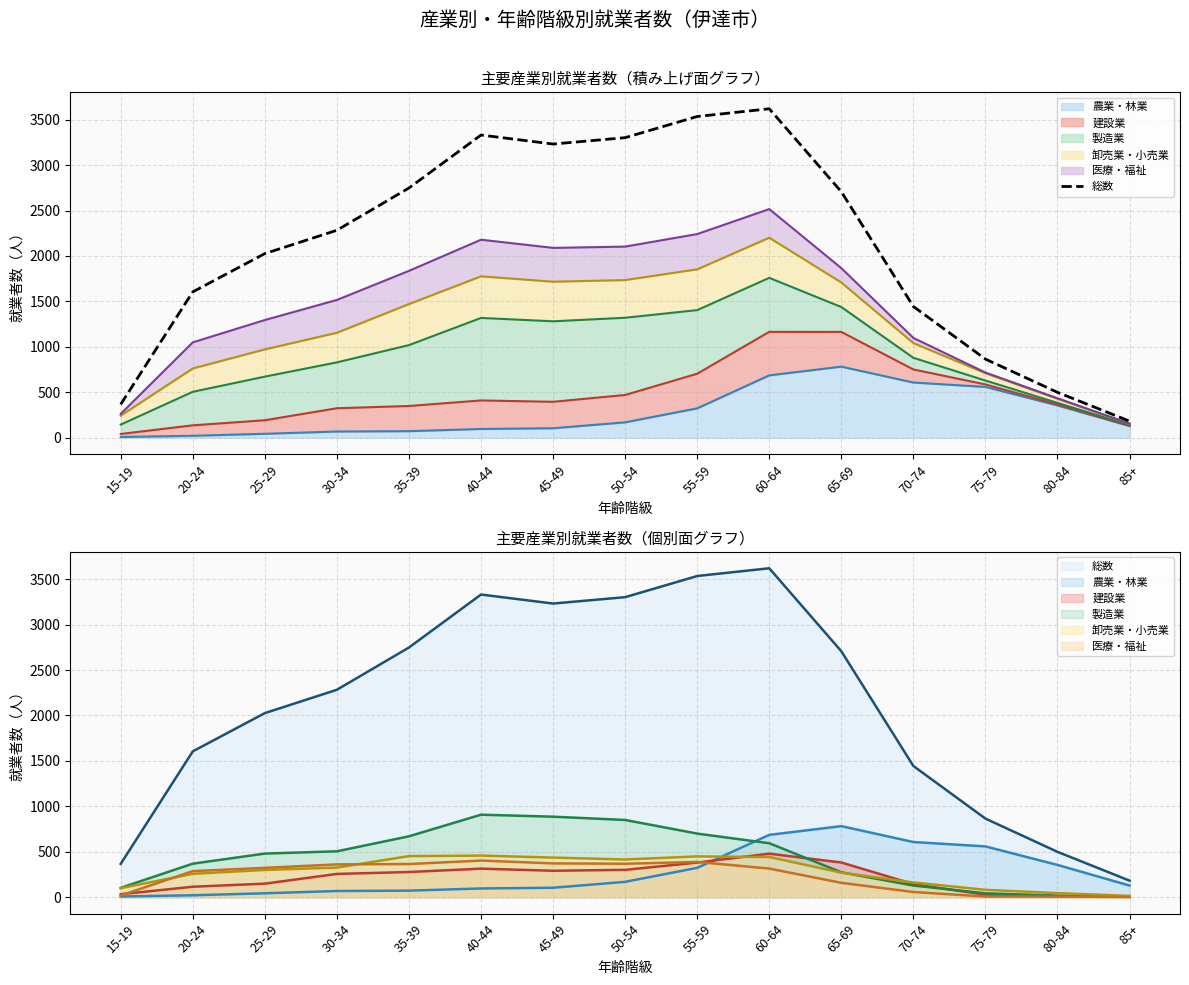

What is the smallest value displayed?

182